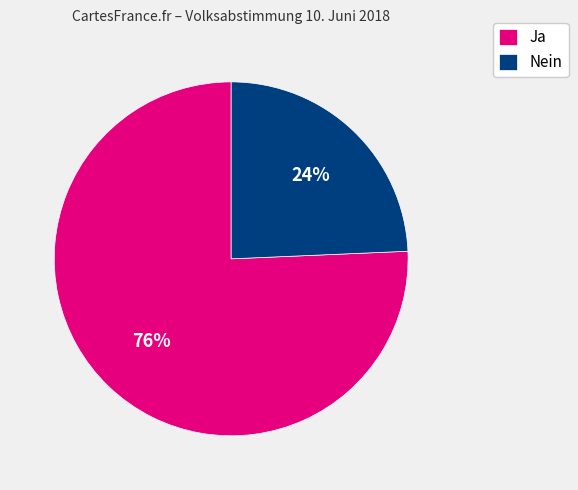

What percentage is the Nein slice, to the nearest percent?

24%